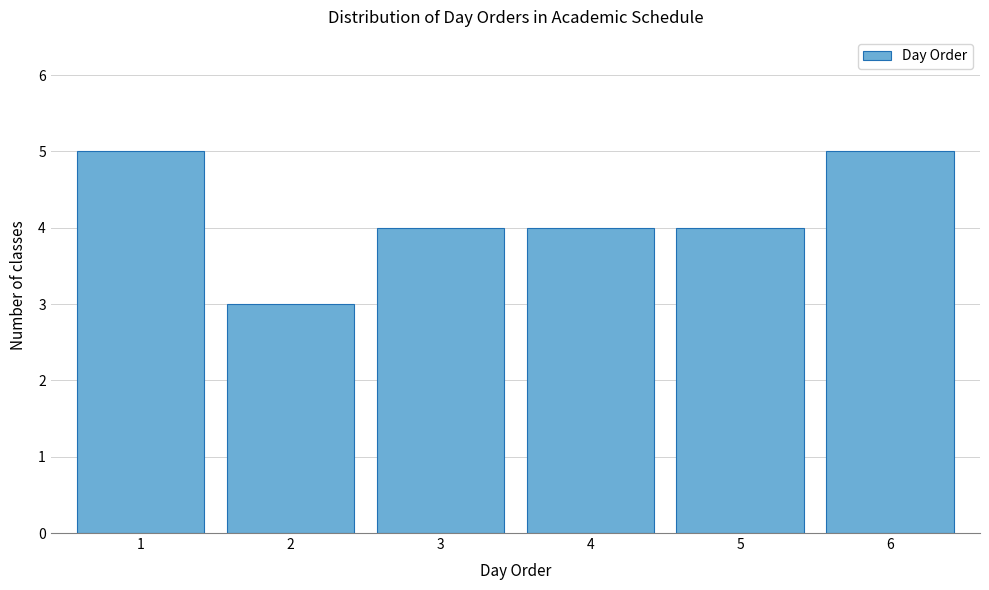

Reading right to left, list all the values displayed in this chart.

5	4	4	4	3	5